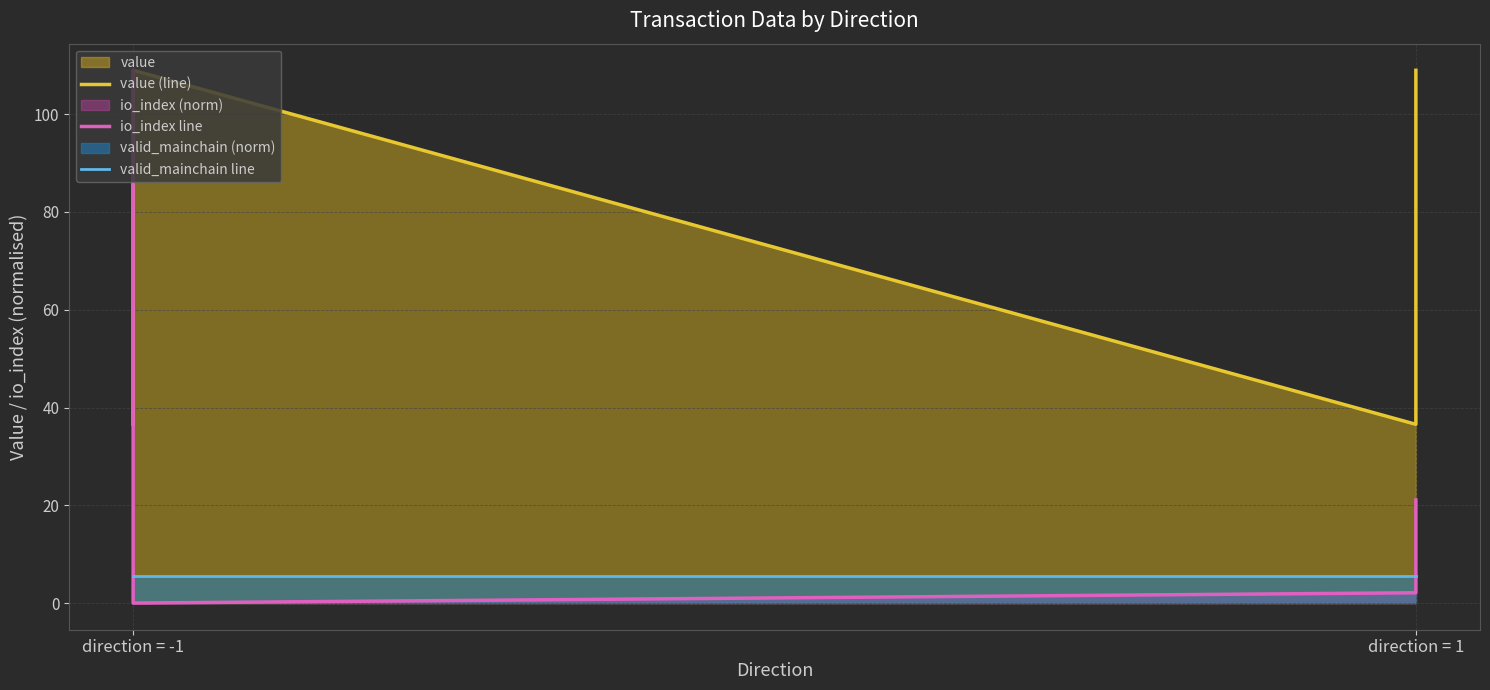

At which label does valid_mainchain line reach its minimum?

direction = -1